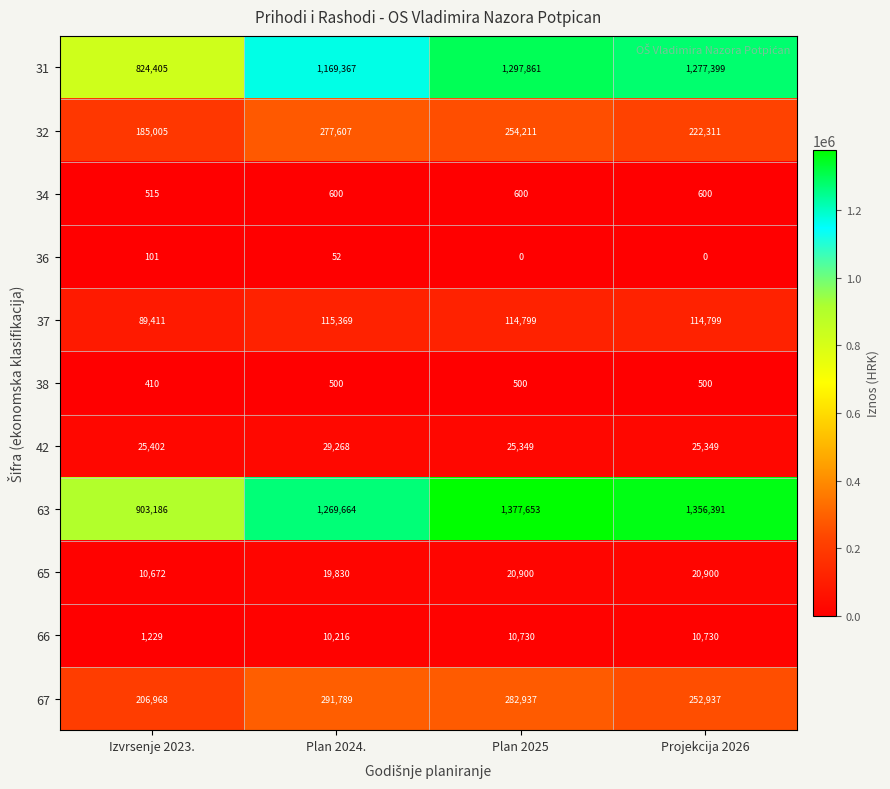

The value of 63 at Izvrsenje 2023. is 903186. True or false?

True